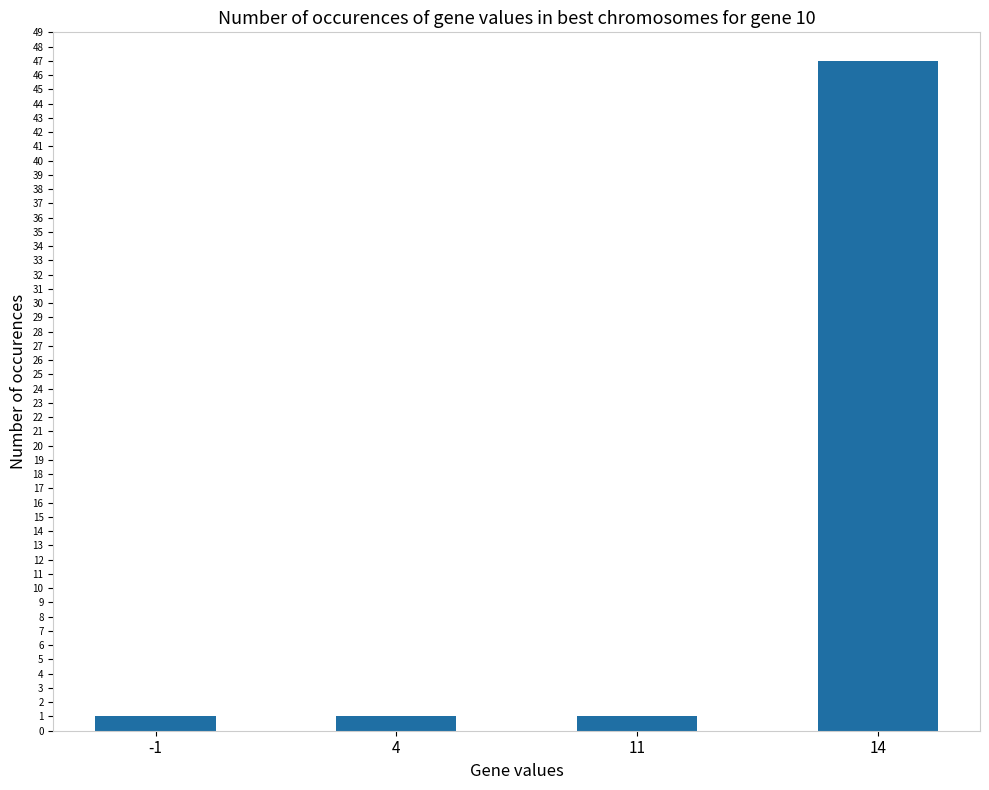

Are the bars horizontal?

No